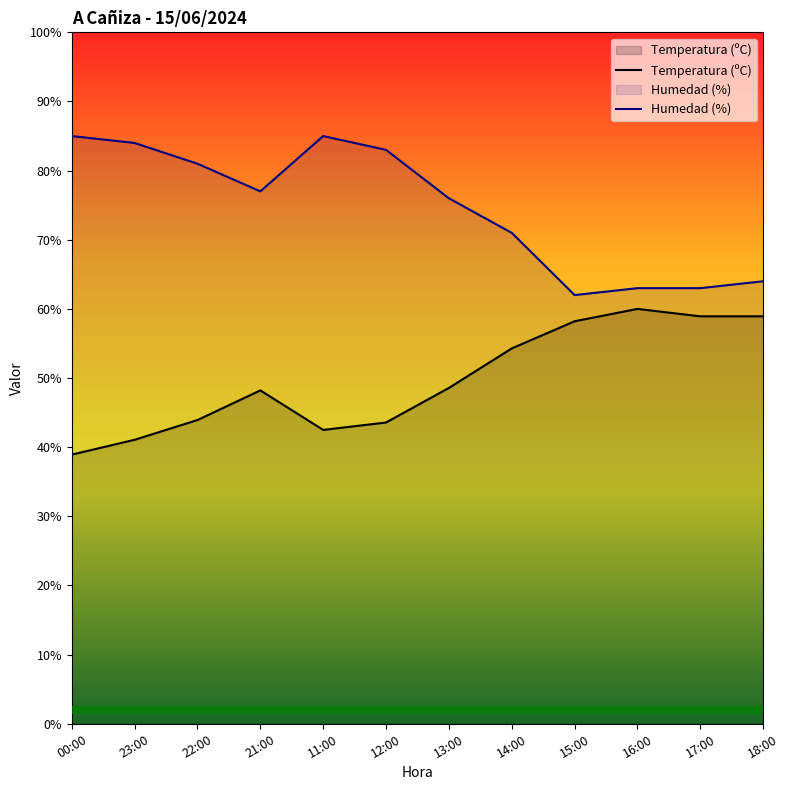

Between 13:00 and 11:00, which is larger?

13:00